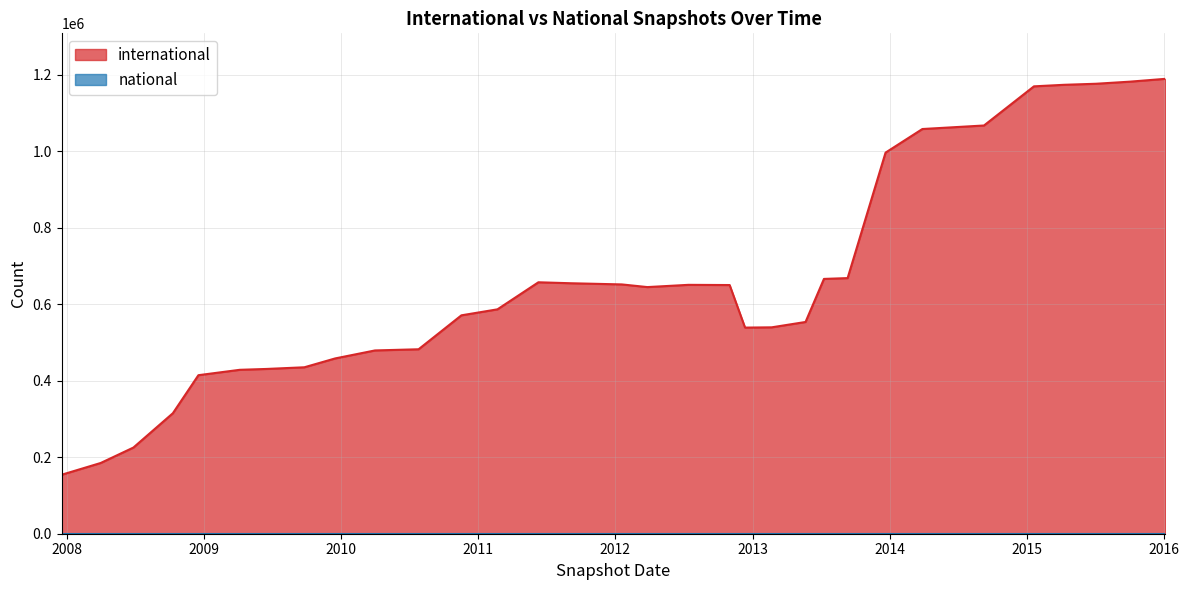

At which category does the chart reach its peak across all series?

2016-01-04